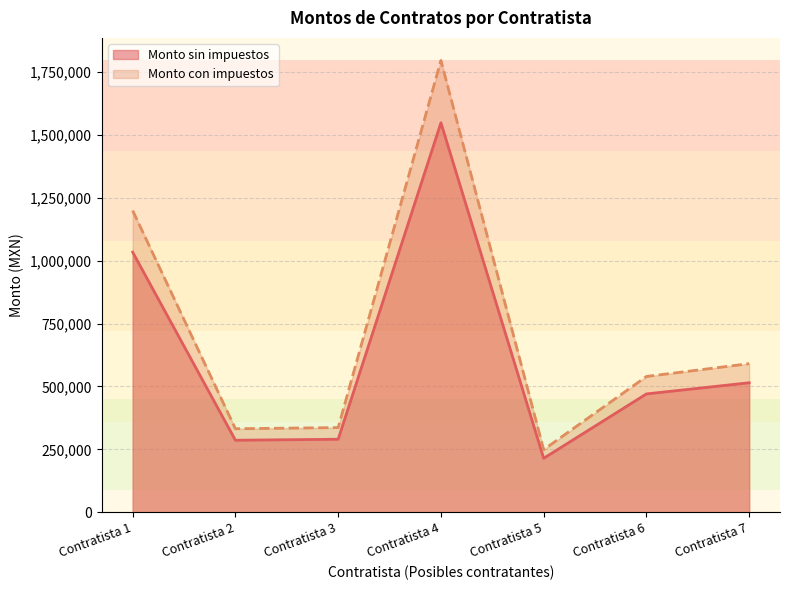

Reading left to right, transcribe all the data shown in this chart.

Monto sin impuestos: 1034000.0	286000.0	290000.0	1548510.0	214280.0	470250.0	514650.0
Monto con impuestos: 1199440.0	331760.0	336400.0	1796271.6	248564.8	539611.9	590560.9